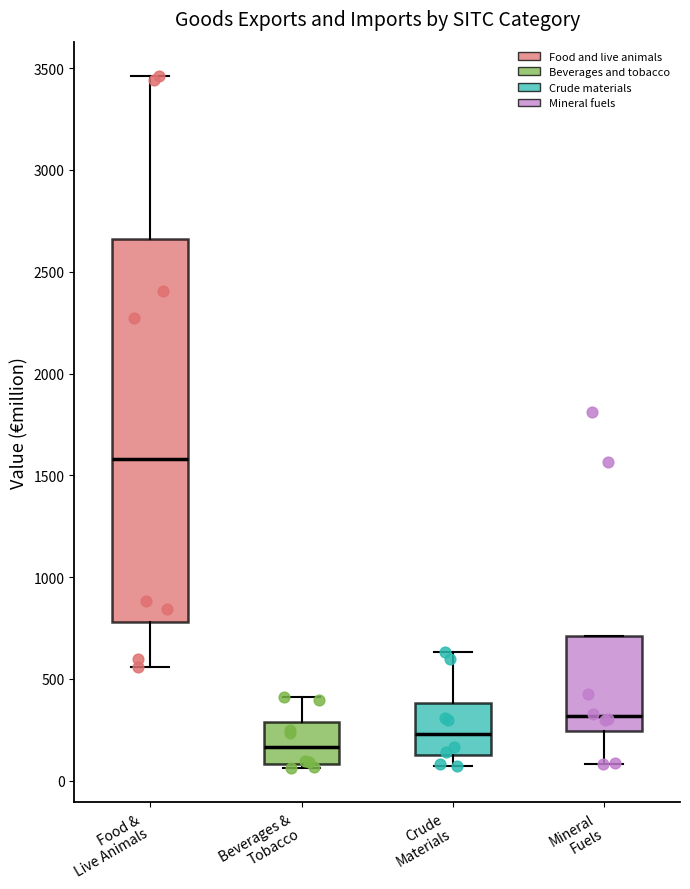

Reading left to right, transcribe this box plot: for each box, give where its median line is, the range the box spans, and where its two whiskers end, as read against the y-axis. The values are not printed on the chart, so give them approximately, as read against the axis.

Food & Live Animals: median 1600, box 800 to 2650, whiskers 550 to 3450
Beverages & Tobacco: median 150, box 100 to 300, whiskers 50 to 400
Crude Materials: median 250, box 150 to 400, whiskers 50 to 650
Mineral Fuels: median 300, box 250 to 700, whiskers 100 to 700